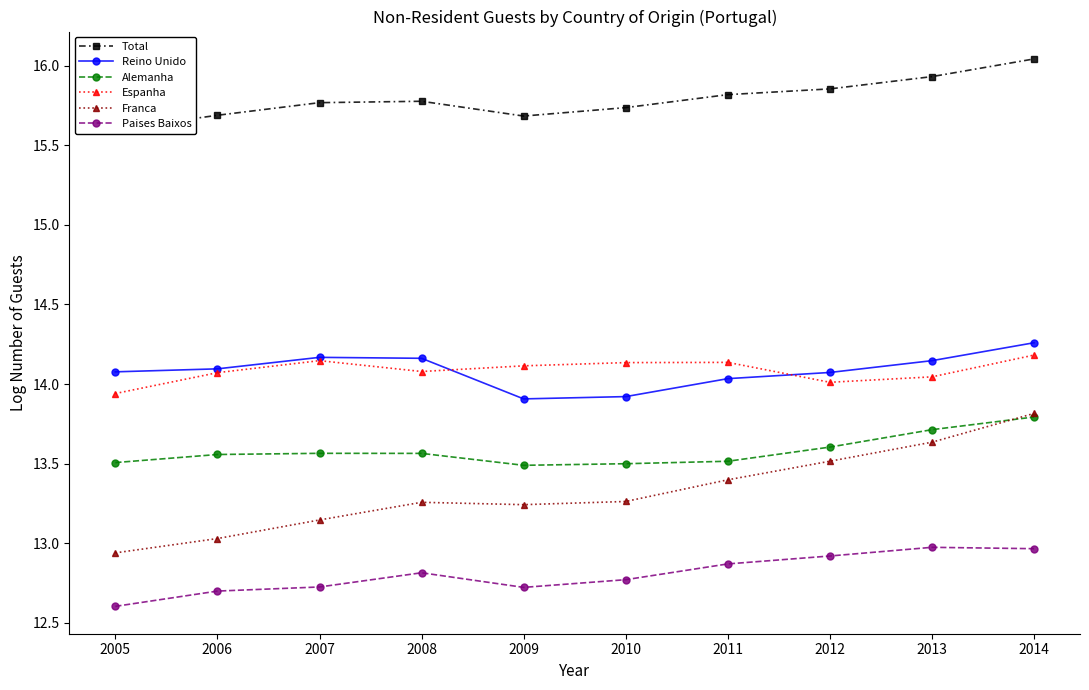

In Paises Baixos, how many points are higher than both neighbors (excluding endpoints)?

2